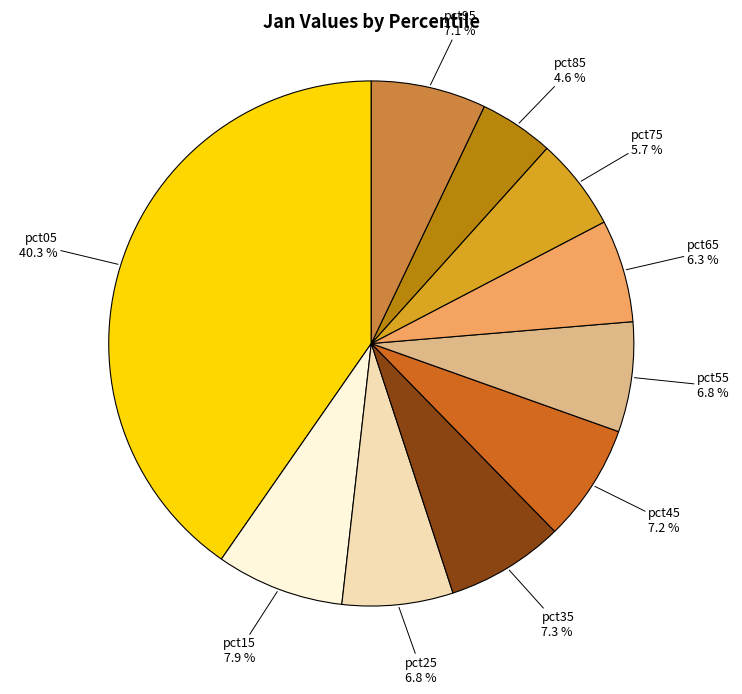

Count the number of slices in the pie.

10